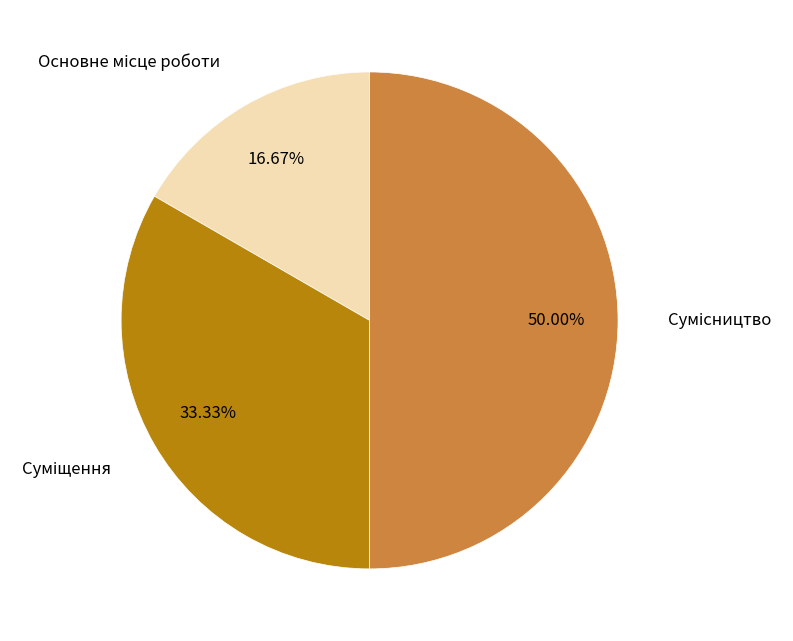

What is the smallest slice in the pie chart?

Основне місце роботи